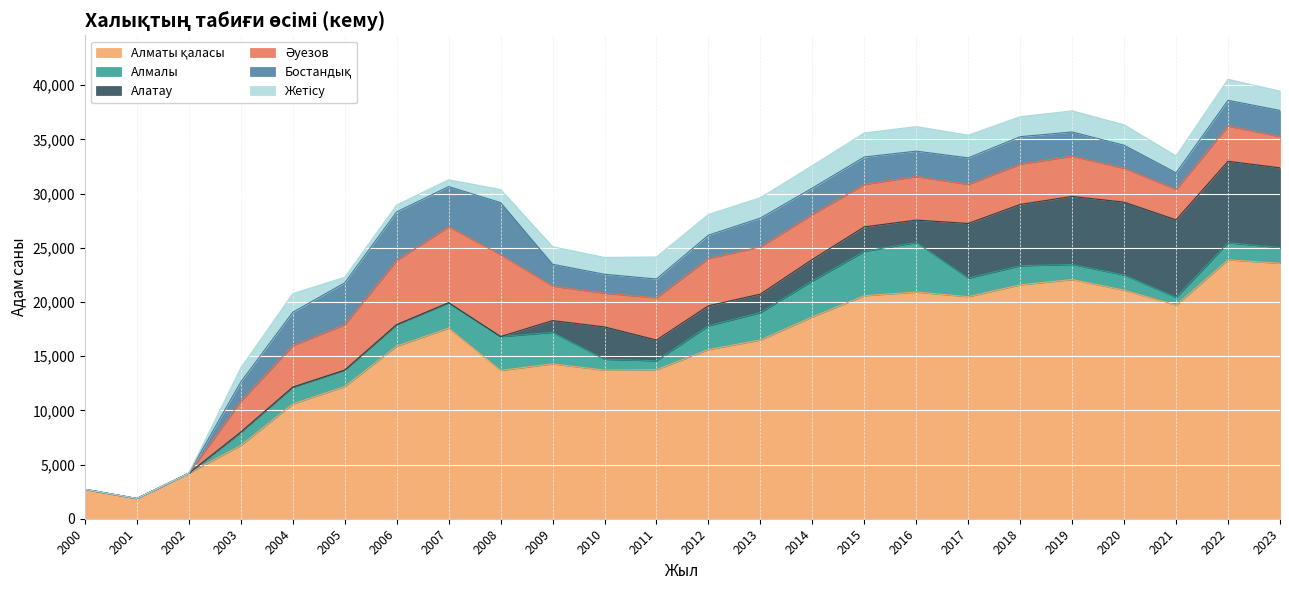

List the labels in order of Әуезов value, largest first.

2008, 2007, 2006, 2013, 2012, 2005, 2014, 2016, 2015, 2011, 2004, 2018, 2019, 2017, 2022, 2009, 2020, 2010, 2023, 2003, 2021, 2000, 2001, 2002